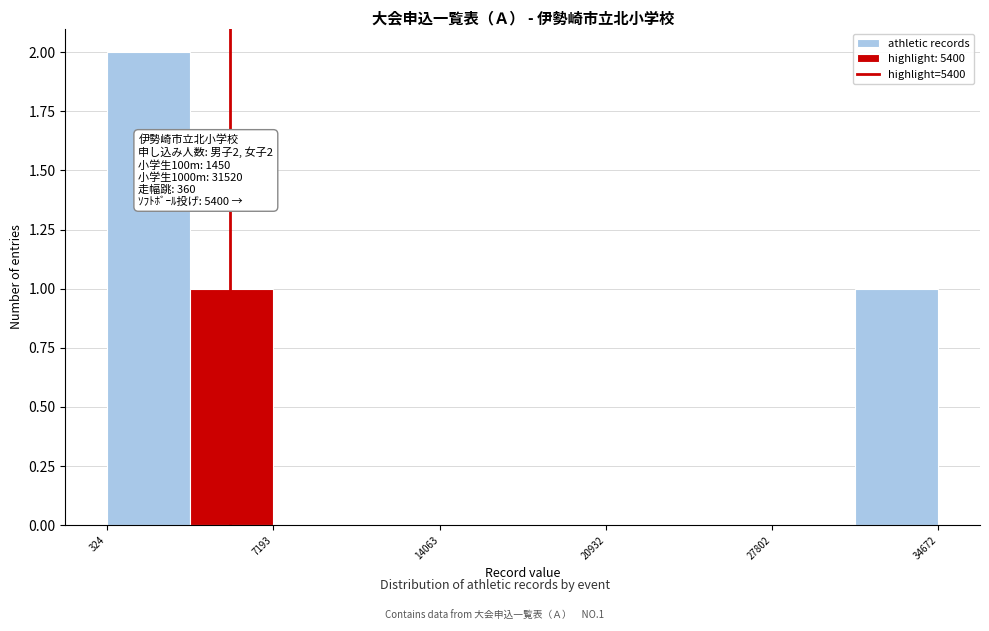

Around what value on the x-axis is the tallest bar? Give the approximate position of its centre, as read against the axis.

2000